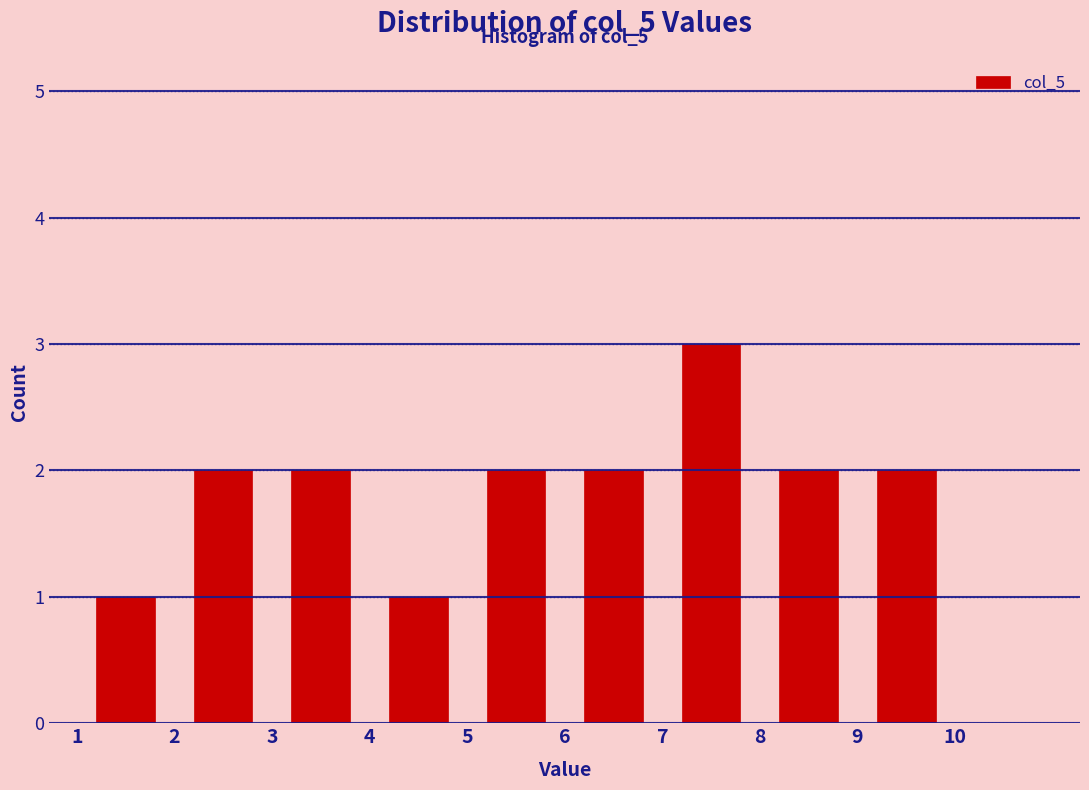

Which range on the x-axis has the tallest bar?

7 to 8